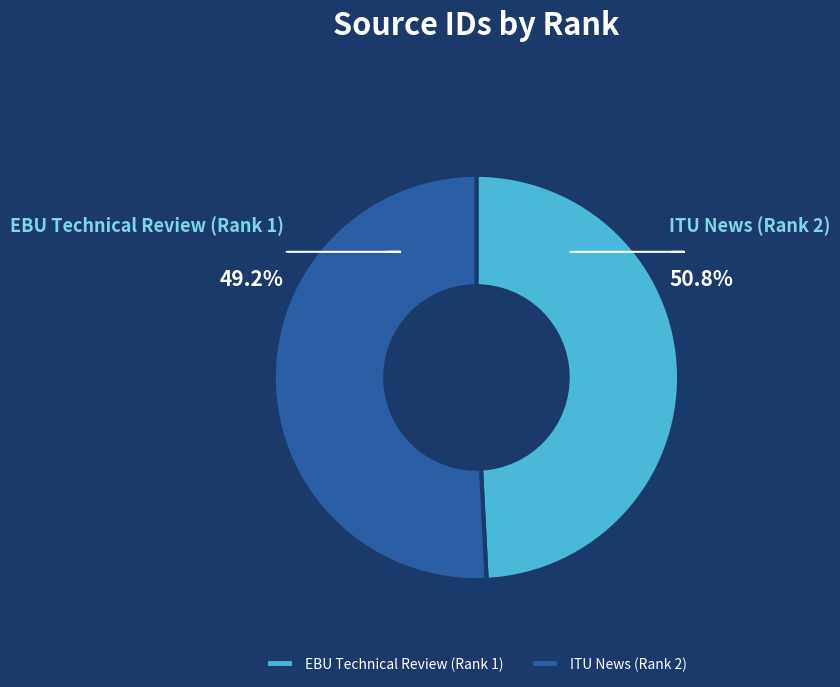

What is the ratio of the value at ITU News (Rank 2) to the value at EBU Technical Review (Rank 1)?

1.0